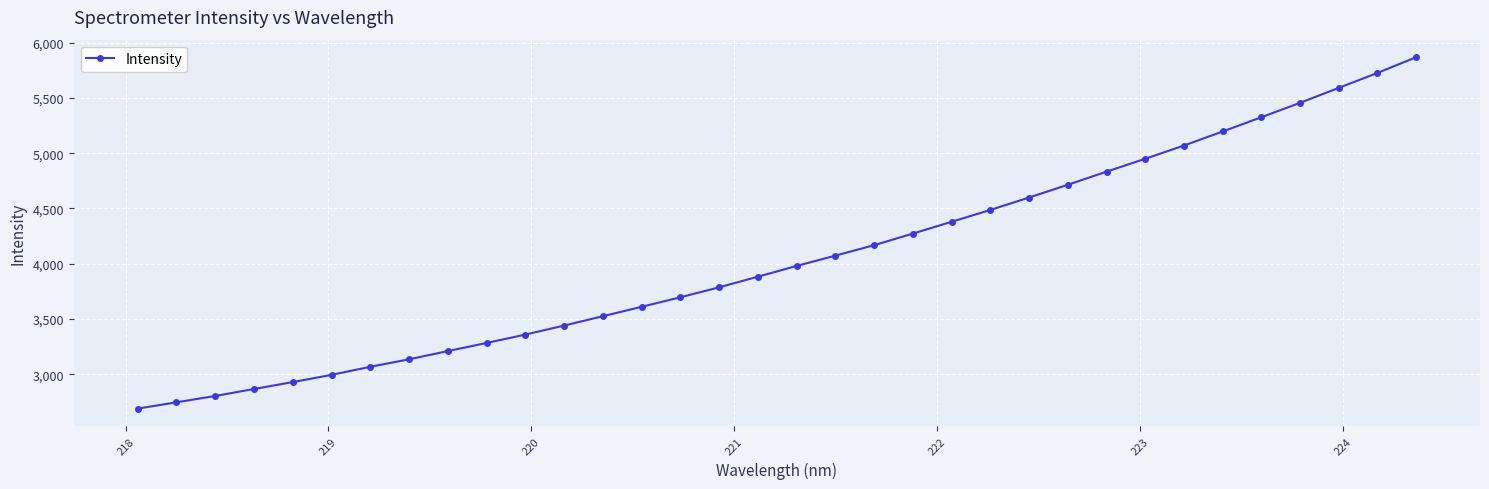

Does the chart have visible grid lines?

Yes